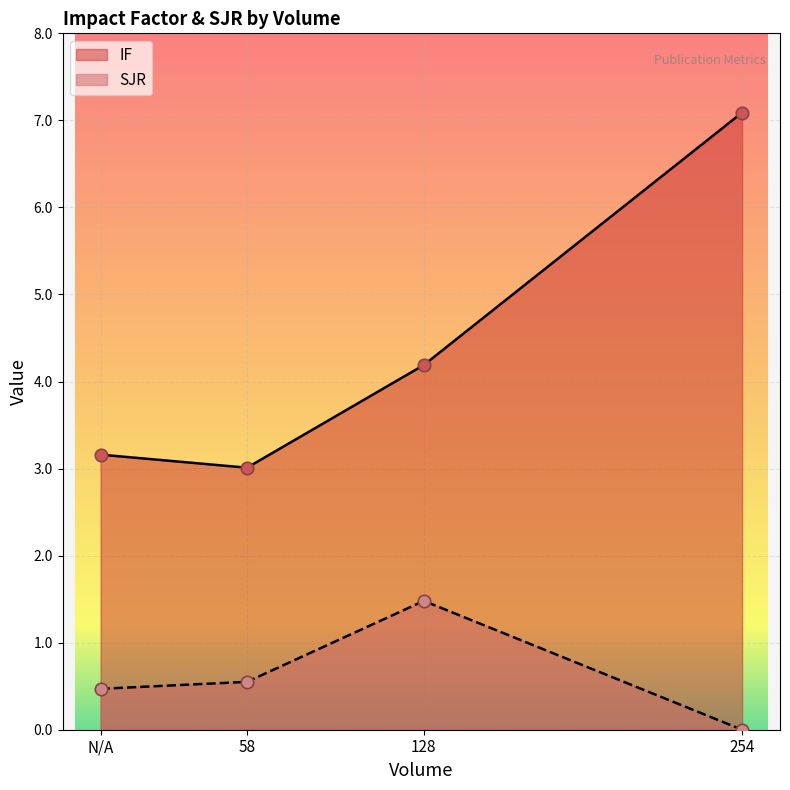

What are all the series names shown in the legend?

IF, SJR